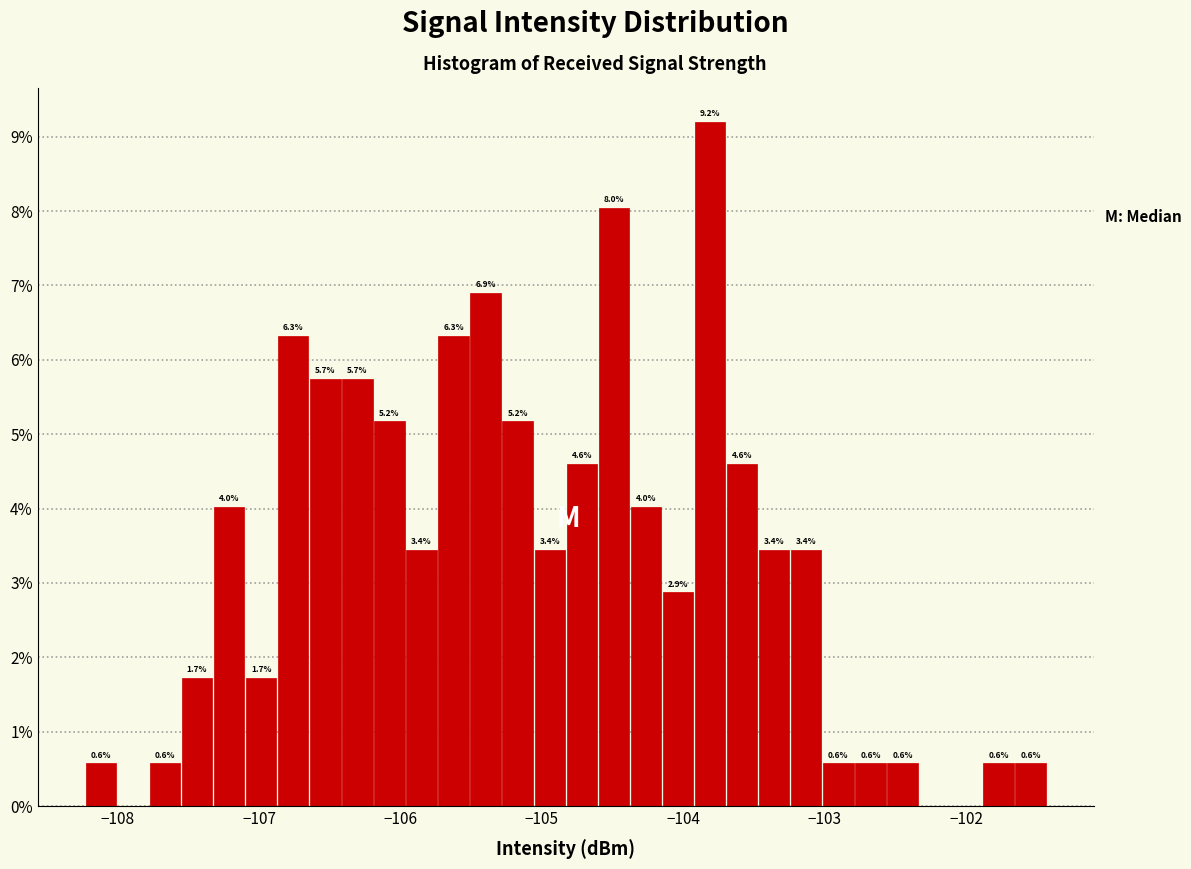

Around what value on the x-axis is the tallest bar? Give the approximate position of its centre, as read against the axis.

-103.8